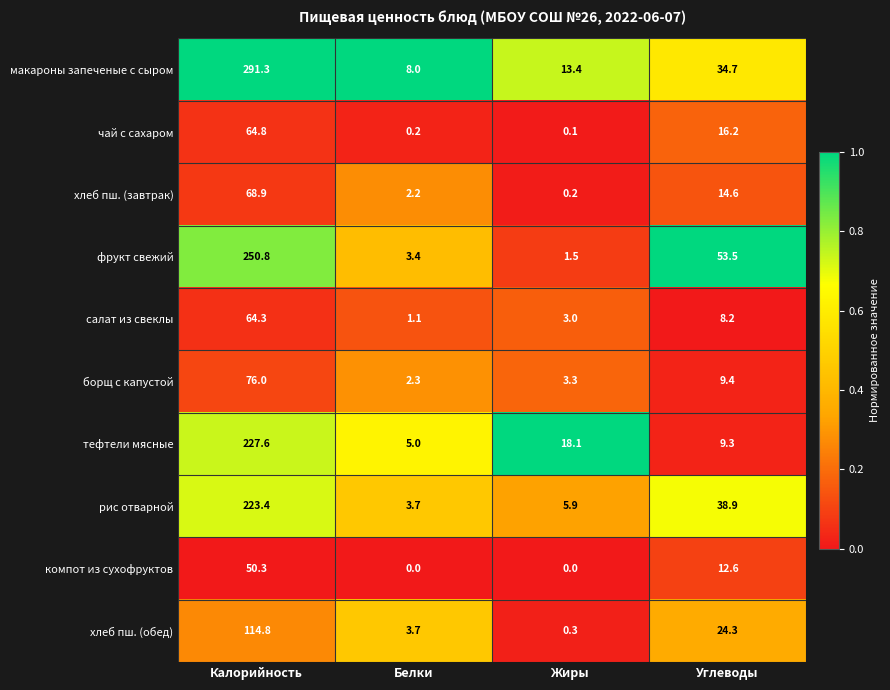

The салат из свеклы series shows 64.3 at Калорийность. True or false?

True